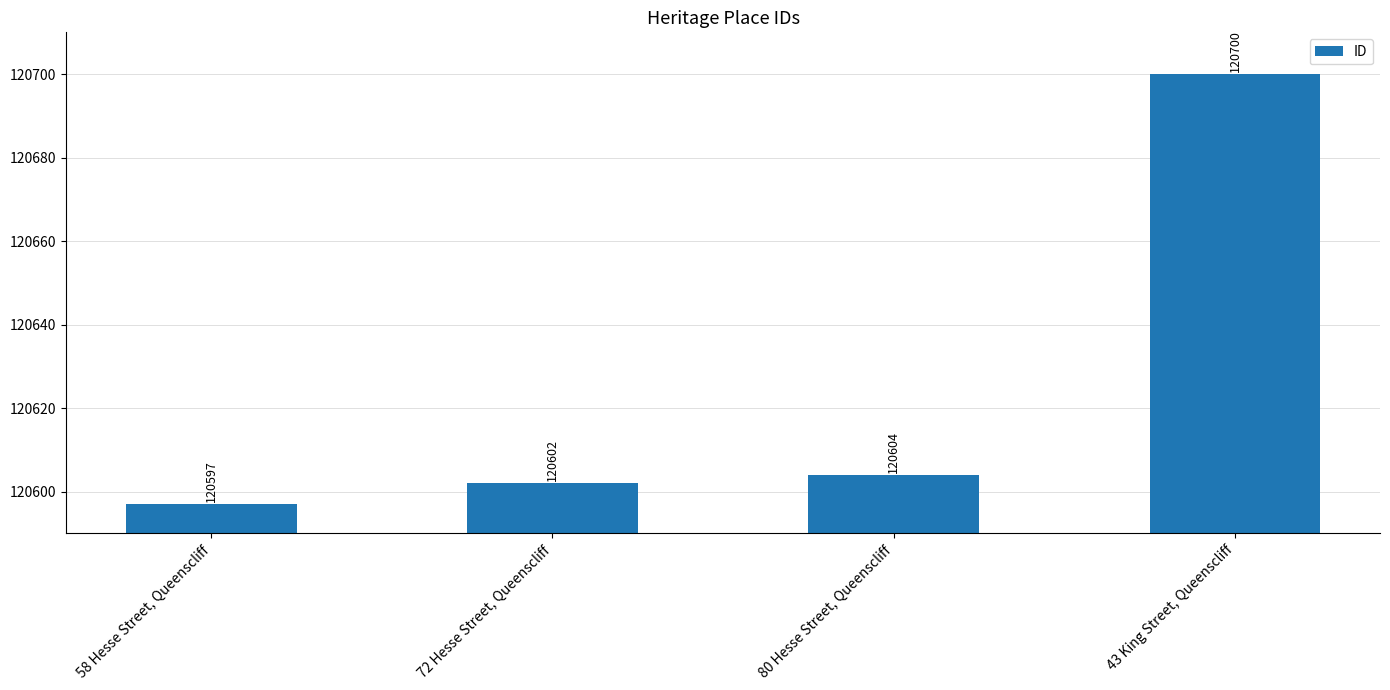

Are the bars horizontal?

No